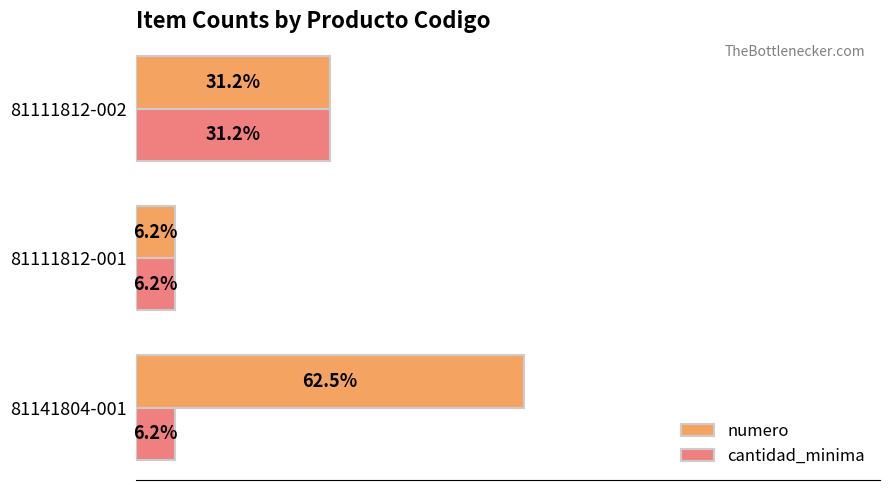

Which label corresponds to the largest value in the chart?

81141804-001